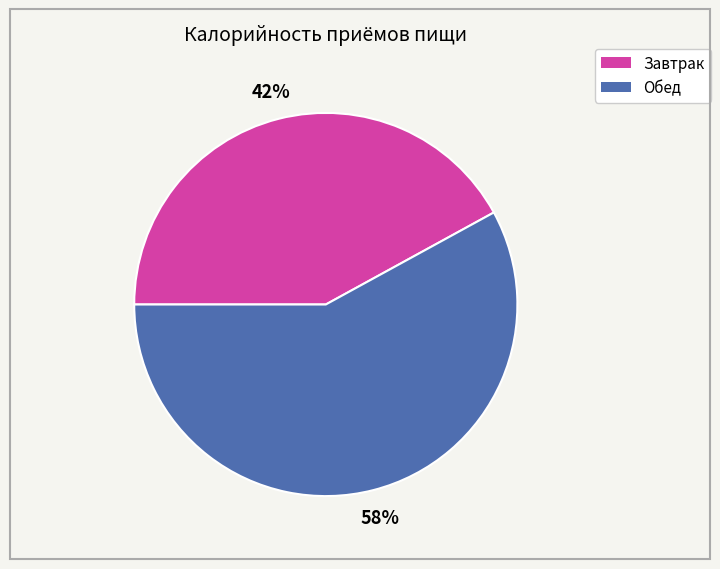

Combined, do Завтрак and Обед account for over 50%?

Yes